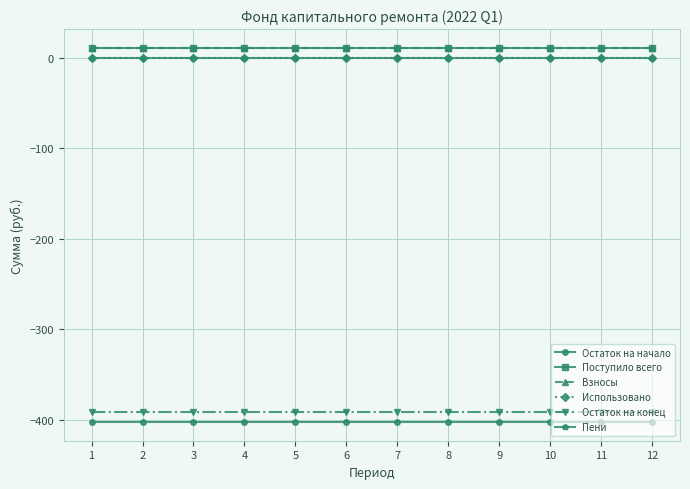

Does the chart have visible grid lines?

Yes